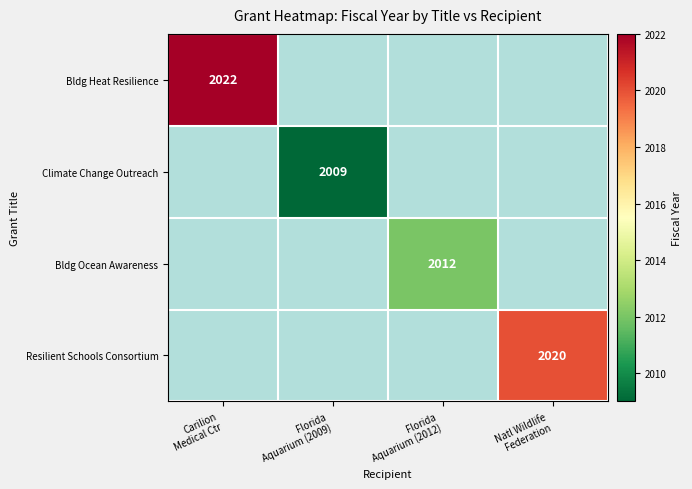

At how many categories does at least one series exceed 2016?

2